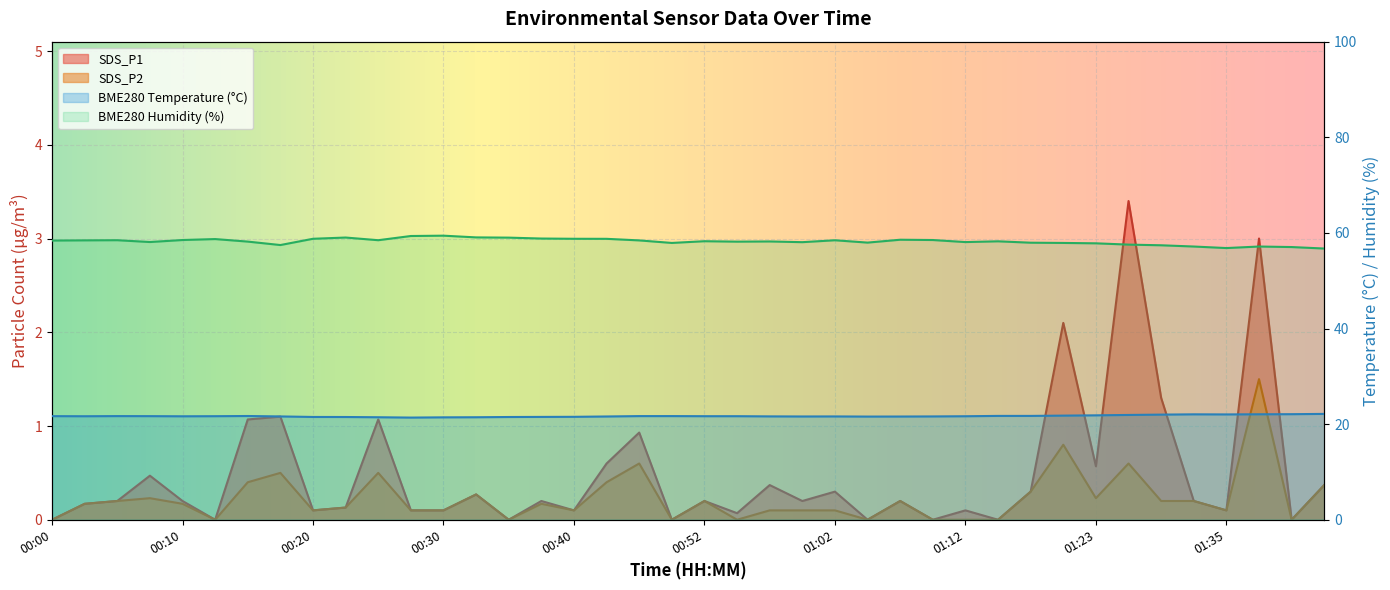

Reading left to right, transcribe all the data shown in this chart.

SDS_P1: 00:00=0.0	00:03=0.2	00:05=0.2	00:08=0.5	00:10=0.2	00:13=0.0	00:15=1.1	00:18=1.1	00:20=0.1	00:23=0.1	00:25=1.1	00:28=0.1	00:30=0.1	00:33=0.3	00:35=0.0	00:38=0.2	00:40=0.1	00:43=0.6	00:46=0.9	00:49=0.0	00:52=0.2	00:54=0.1	00:57=0.4	00:59=0.2	01:02=0.3	01:04=0.0	01:07=0.2	01:09=0.0	01:12=0.1	01:14=0.0	01:17=0.3	01:20=2.1	01:23=0.6	01:26=3.4	01:29=1.3	01:32=0.2	01:35=0.1	01:38=3.0	01:41=0.0	01:44=0.4
SDS_P2: 00:00=0.0	00:03=0.2	00:05=0.2	00:08=0.2	00:10=0.2	00:13=0.0	00:15=0.4	00:18=0.5	00:20=0.1	00:23=0.1	00:25=0.5	00:28=0.1	00:30=0.1	00:33=0.3	00:35=0.0	00:38=0.2	00:40=0.1	00:43=0.4	00:46=0.6	00:49=0.0	00:52=0.2	00:54=0.0	00:57=0.1	00:59=0.1	01:02=0.1	01:04=0.0	01:07=0.2	01:09=0.0	01:12=0.0	01:14=0.0	01:17=0.3	01:20=0.8	01:23=0.2	01:26=0.6	01:29=0.2	01:32=0.2	01:35=0.1	01:38=1.5	01:41=0.0	01:44=0.4
BME280_temperature: 00:00=21.7	00:03=21.6	00:05=21.7	00:08=21.7	00:10=21.6	00:13=21.7	00:15=21.7	00:18=21.6	00:20=21.5	00:23=21.5	00:25=21.4	00:28=21.4	00:30=21.4	00:33=21.4	00:35=21.5	00:38=21.5	00:40=21.5	00:43=21.6	00:46=21.7	00:49=21.7	00:52=21.7	00:54=21.7	00:57=21.6	00:59=21.6	01:02=21.6	01:04=21.6	01:07=21.6	01:09=21.6	01:12=21.6	01:14=21.7	01:17=21.7	01:20=21.8	01:23=21.8	01:26=21.9	01:29=22.0	01:32=22.1	01:35=22.0	01:38=22.1	01:41=22.1	01:44=22.1
BME280_humidity: 00:00=58.4	00:03=58.4	00:05=58.5	00:08=58.1	00:10=58.5	00:13=58.7	00:15=58.2	00:18=57.5	00:20=58.8	00:23=59.0	00:25=58.5	00:28=59.4	00:30=59.4	00:33=59.1	00:35=59.0	00:38=58.8	00:40=58.8	00:43=58.8	00:46=58.4	00:49=57.9	00:52=58.3	00:54=58.2	00:57=58.2	00:59=58.1	01:02=58.5	01:04=58.0	01:07=58.6	01:09=58.5	01:12=58.1	01:14=58.2	01:17=58.0	01:20=57.9	01:23=57.8	01:26=57.5	01:29=57.4	01:32=57.1	01:35=56.8	01:38=57.1	01:41=57.0	01:44=56.7